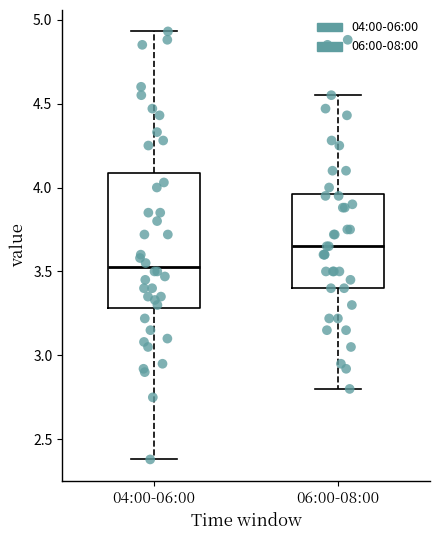

Where does the upper whisker of the box for 04:00-06:00 end on the y-axis? The values are not printed on the chart, so give them approximately, as read against the axis.

4.95